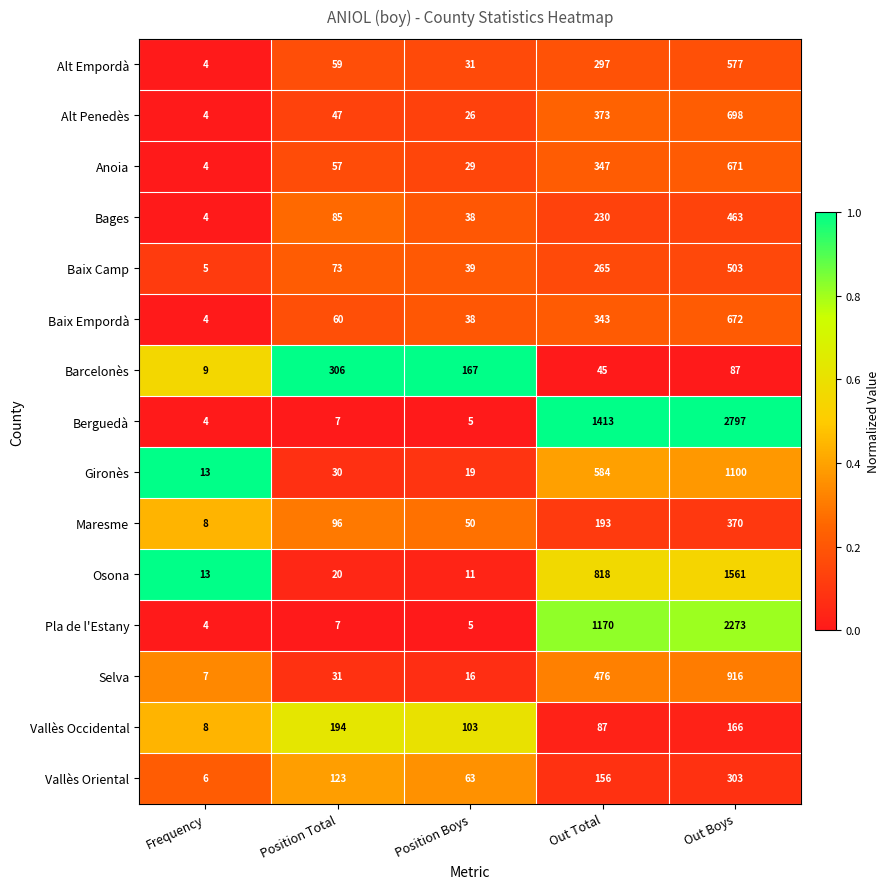

List the series in order of their peak value, lowest first.

Vallès Occidental, Vallès Oriental, Barcelonès, Maresme, Bages, Baix Camp, Alt Empordà, Anoia, Baix Empordà, Alt Penedès, Selva, Gironès, Osona, Pla de l'Estany, Berguedà